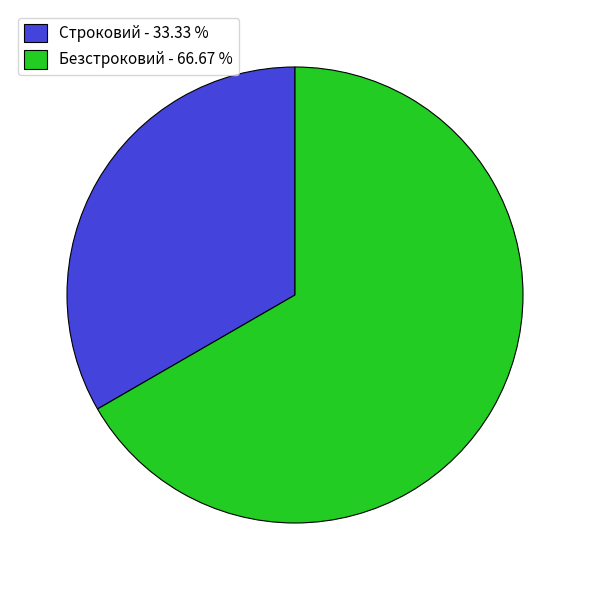

What is the largest slice in the pie chart?

Безстроковий